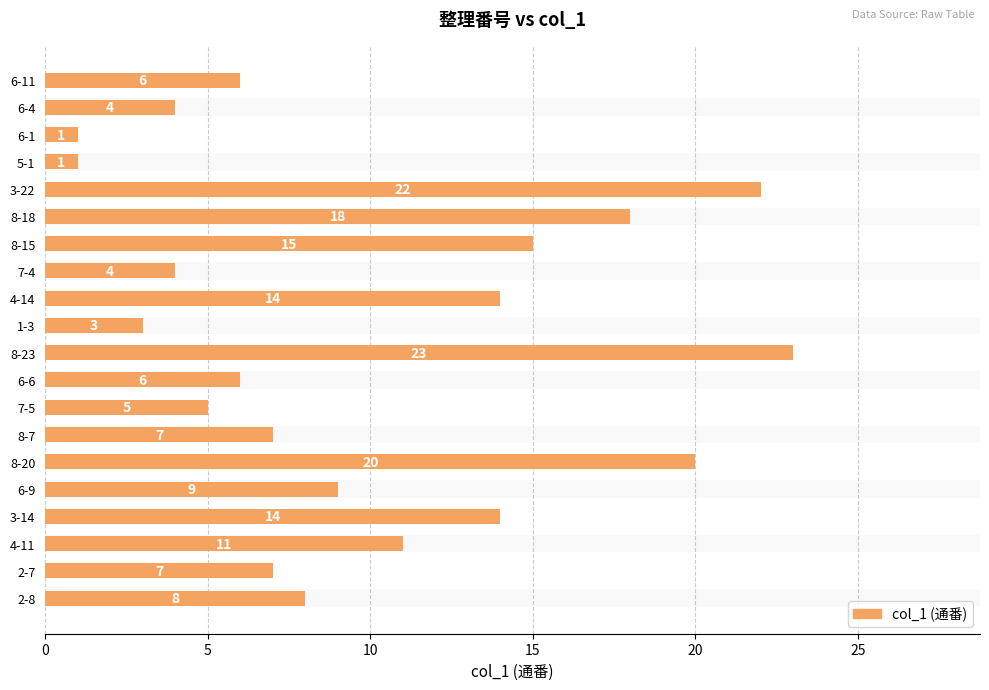

What is the maximum value shown in the chart?

23